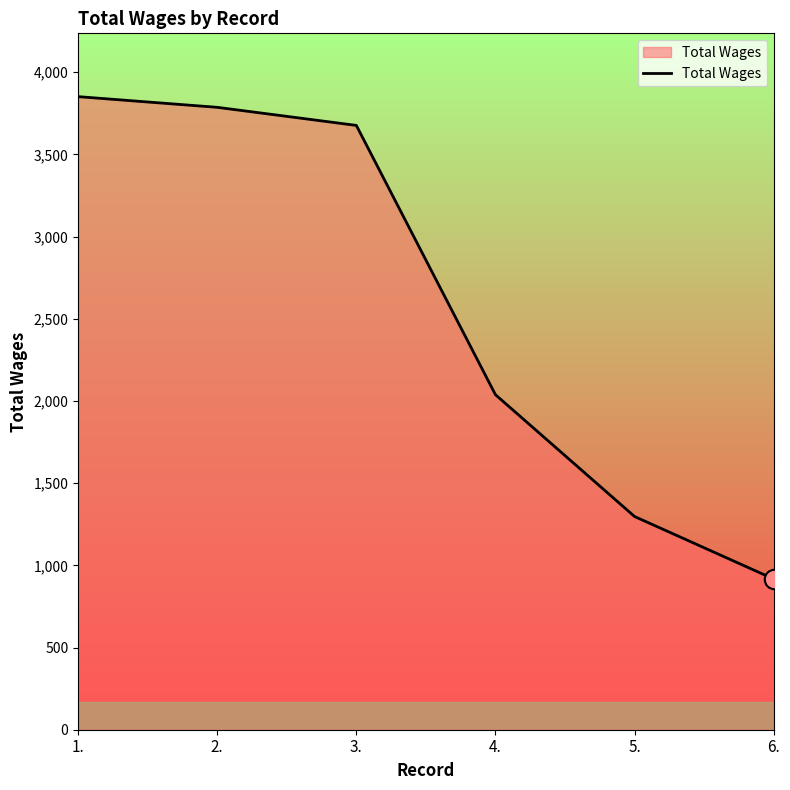

Which category has the lowest value across all series?

6.